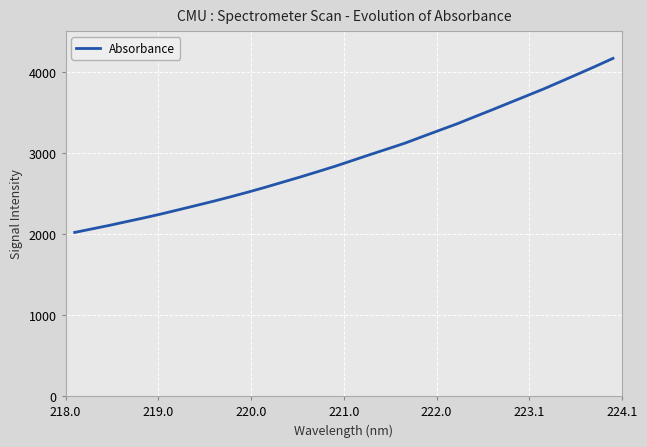

What is the smallest value displayed?

2022.3